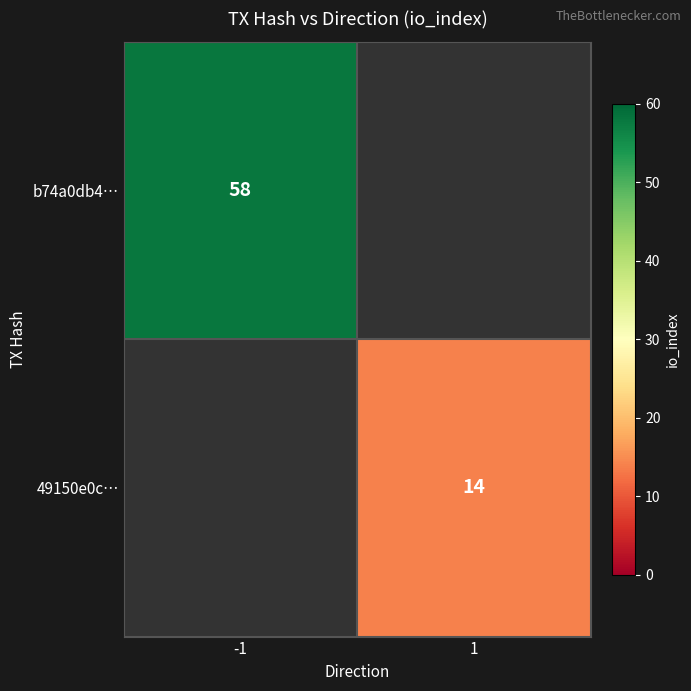

The value of b74a0db4… at -1 is 16. True or false?

False